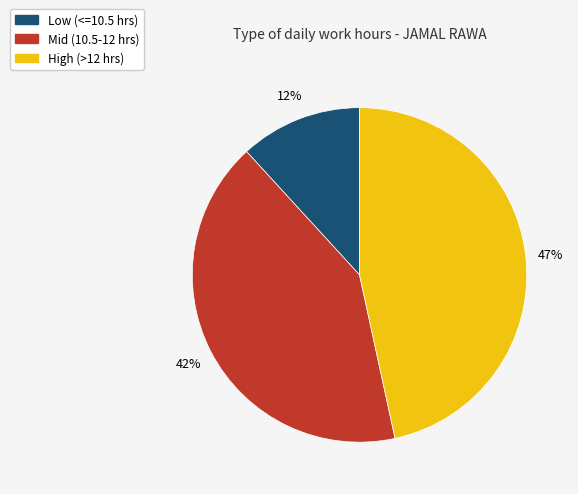

To the nearest percent, what is the average slice percentage?

33%